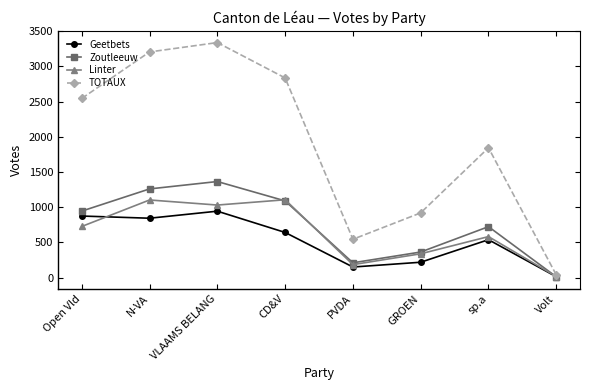

Between Open Vld and PVDA, which series saw the biggest shift?

TOTAUX